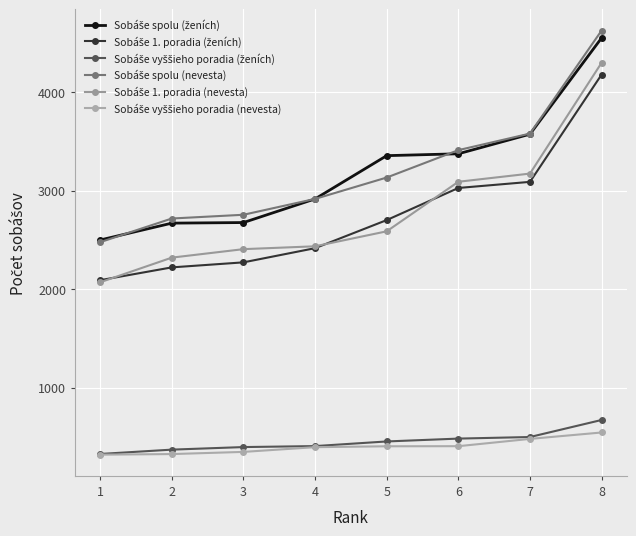

The Sobáše vyššieho poradia (ženích) series shows 533 at 2. True or false?

False